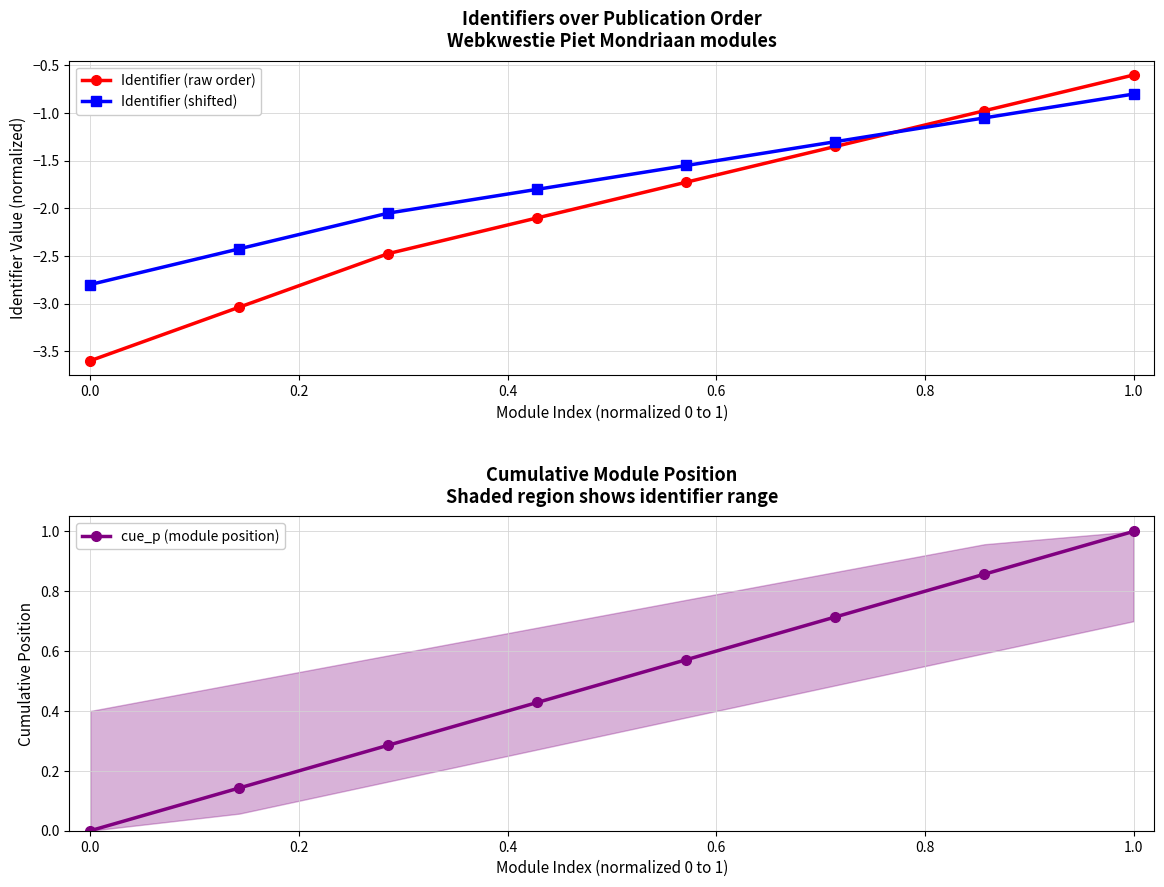

What is the minimum value shown in the chart?

-3.6